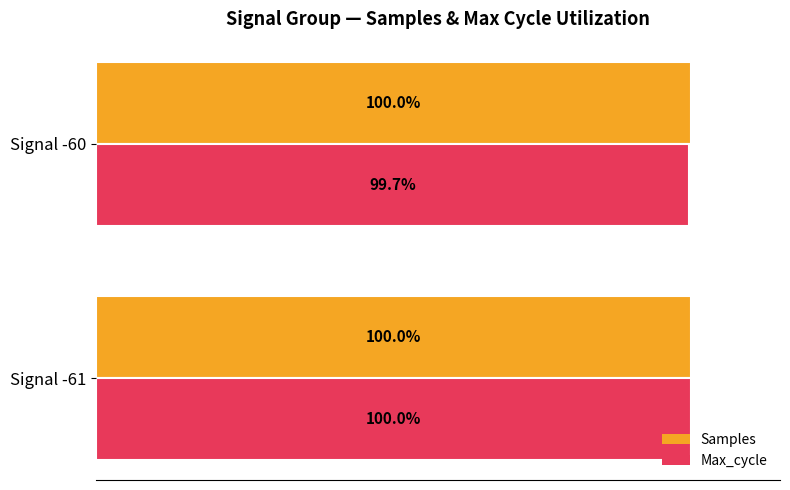

List the series in order of their overall mean, lowest first.

Max_cycle, Samples